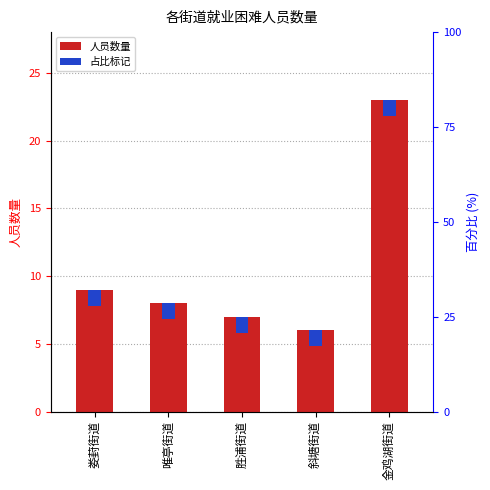

What is the smallest value displayed?

6